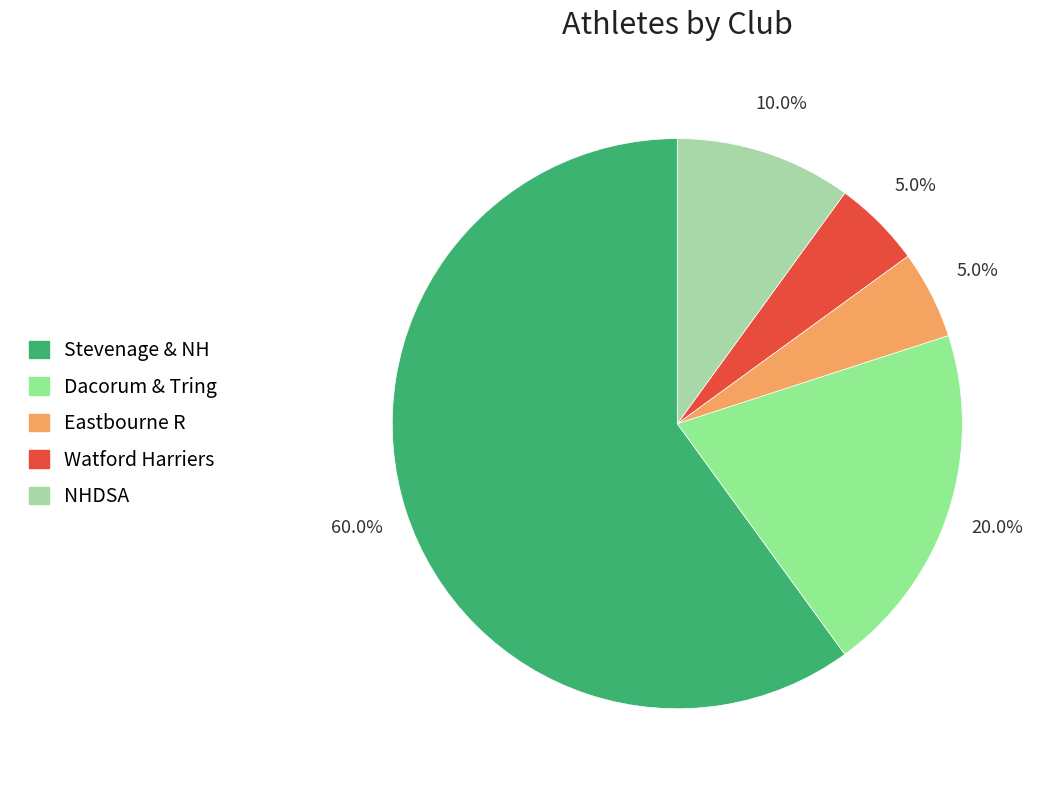

What is the largest slice in the pie chart?

Stevenage & NH